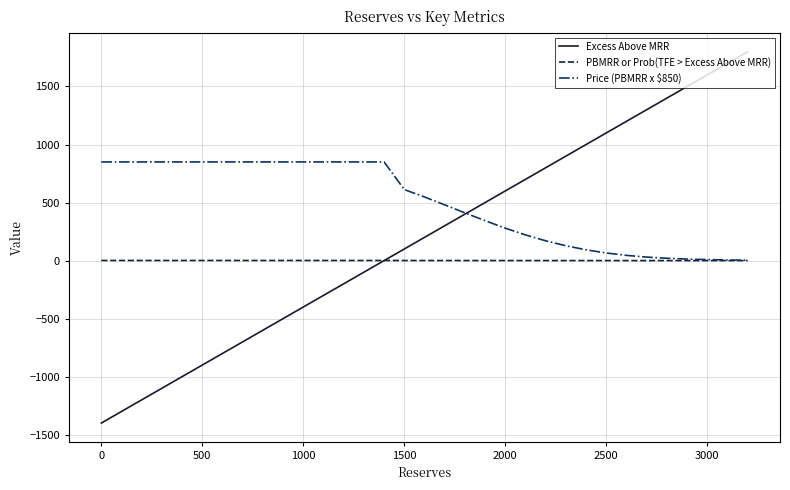

Which series has the largest total across all categories?

Excess Above MRR